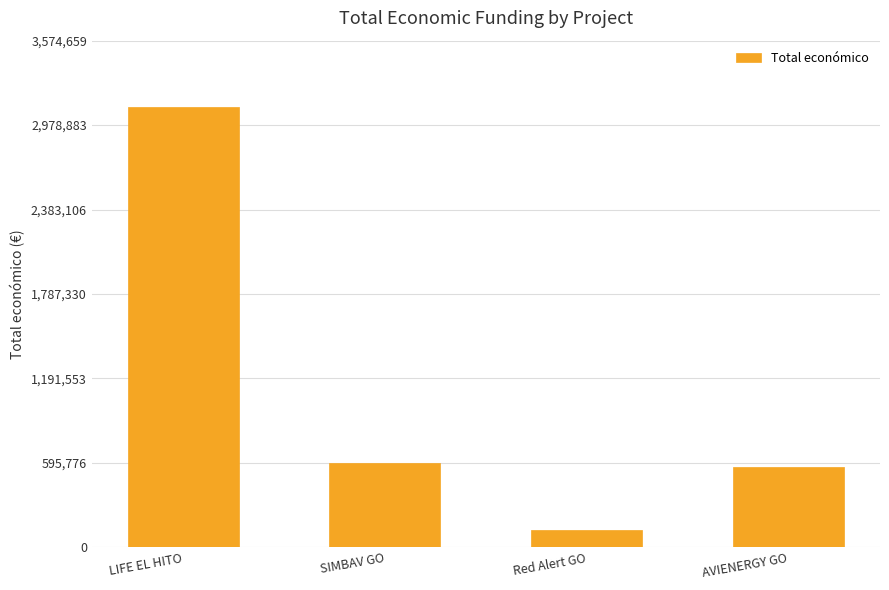

Which category has the highest value across all series?

LIFE EL HITO